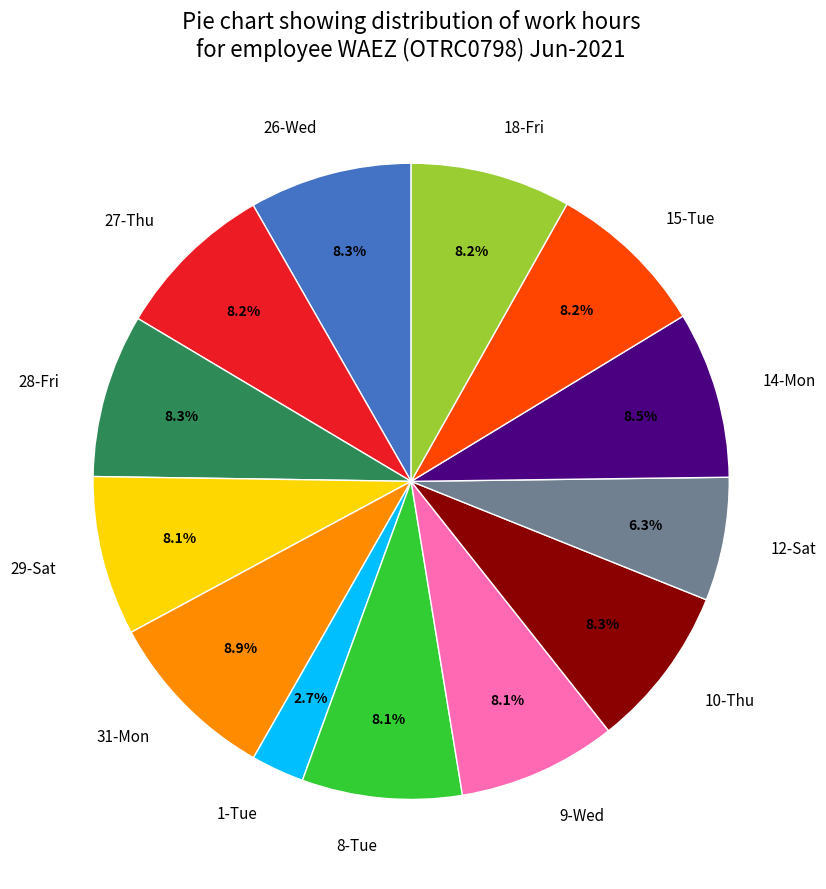

Does 27-Thu represent more than half of the total?

No